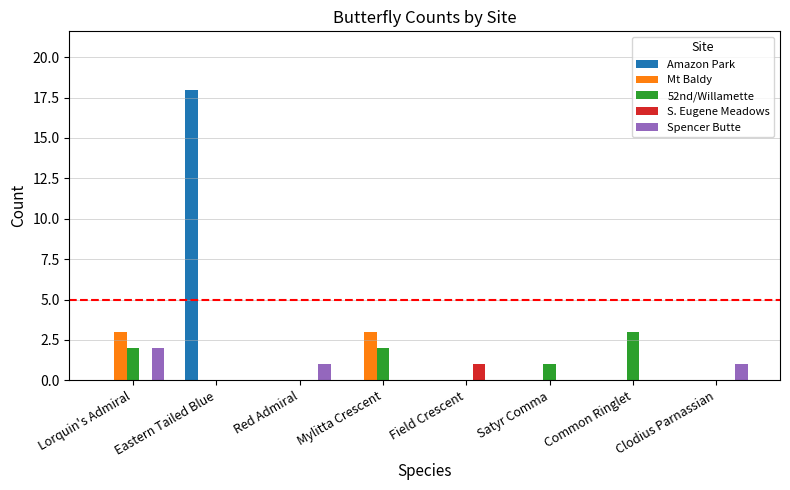

What is the highest value of the Mt Baldy series?

3